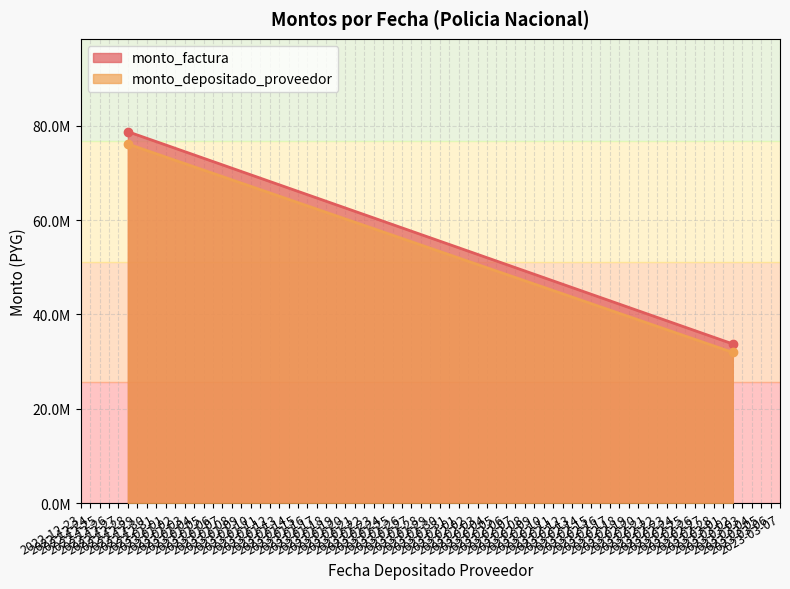

How many lines are shown in the chart?

2